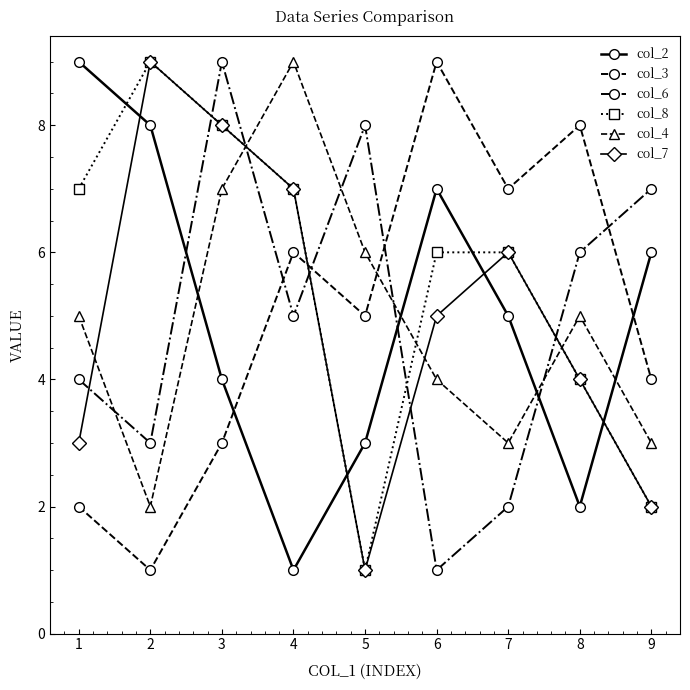

How many intersections are there between col_8 and col_2?

4